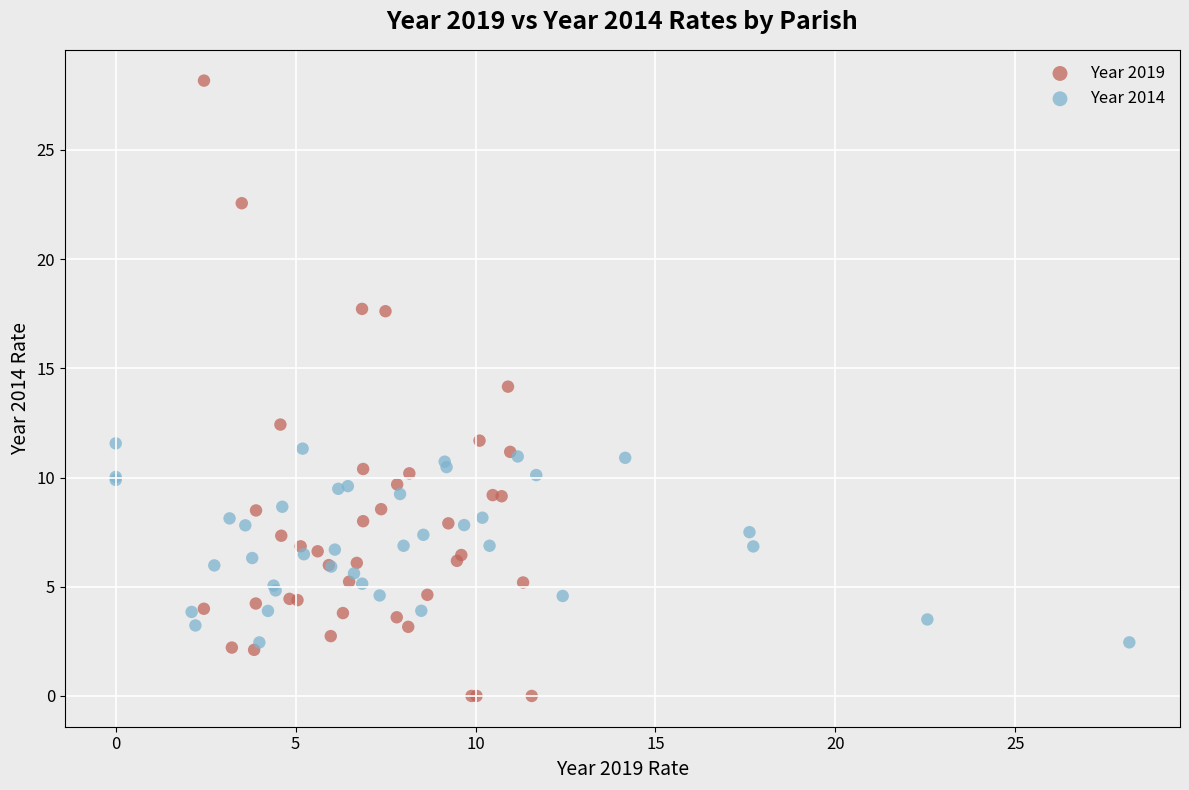

Which series contains the highest Y value?

Year 2019